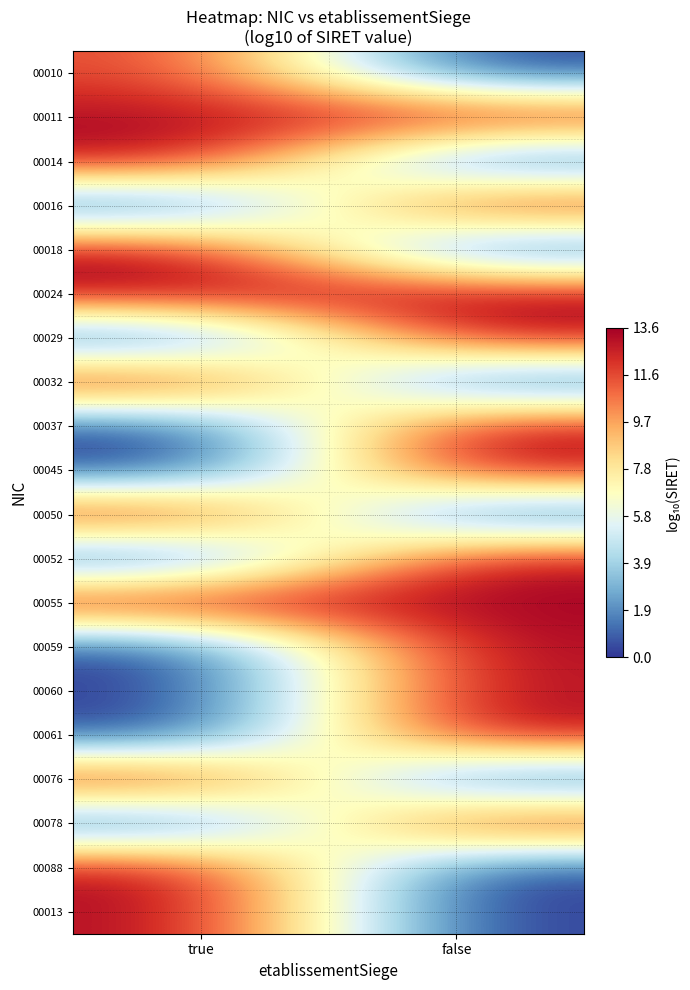

What is the sum of all 00024 values?

27.1